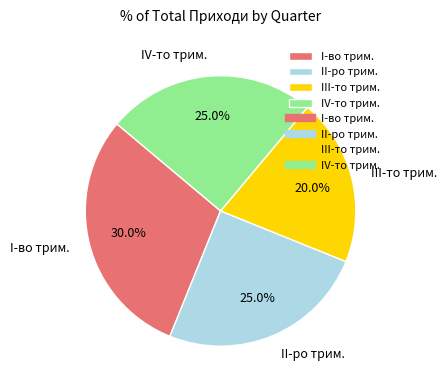

How many slices are in this pie chart?

4